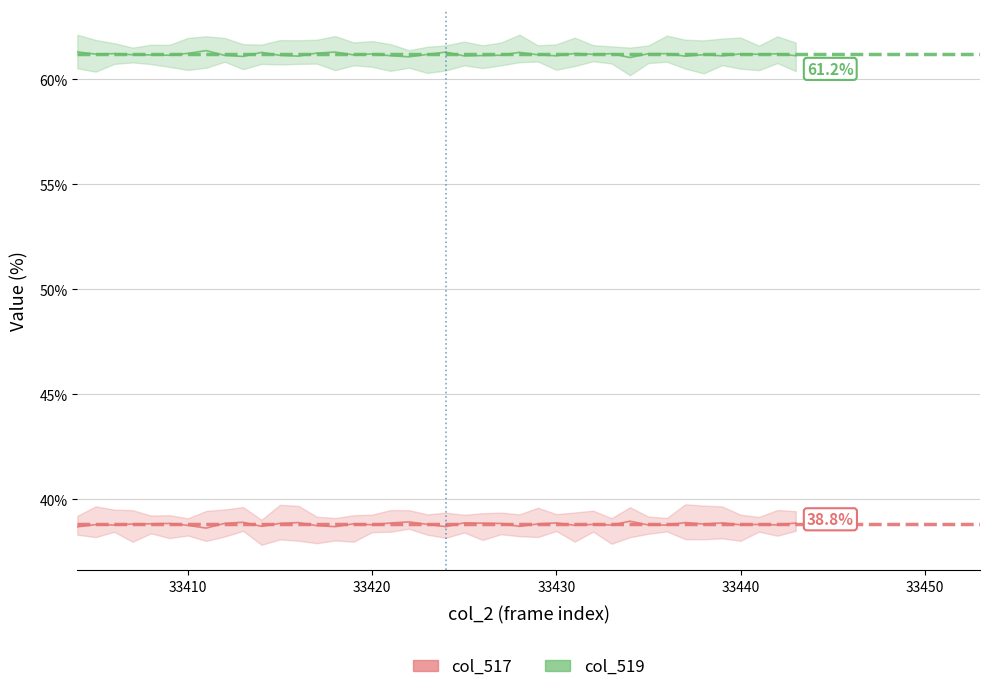

Where is the first local minimum for col_517?

33420